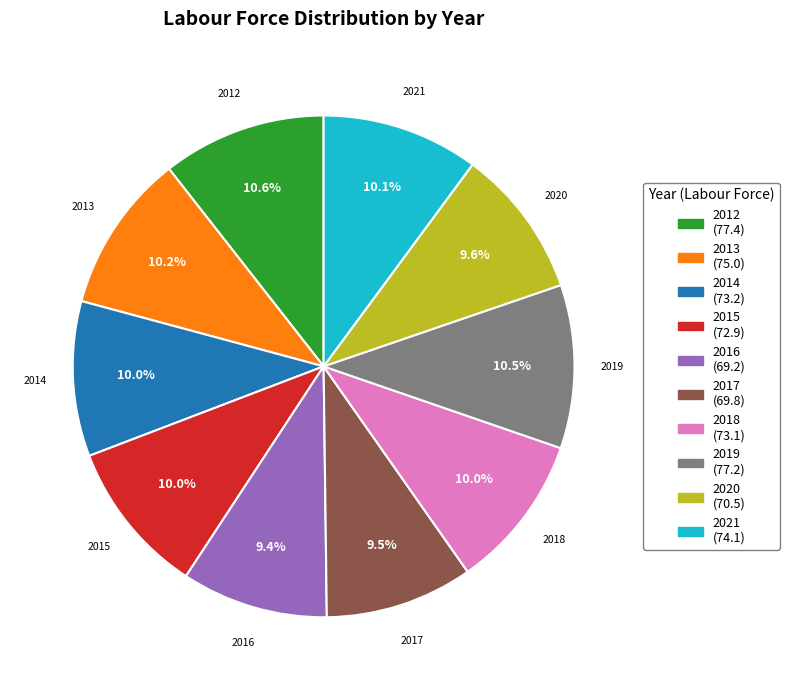

Count the number of slices in the pie.

10